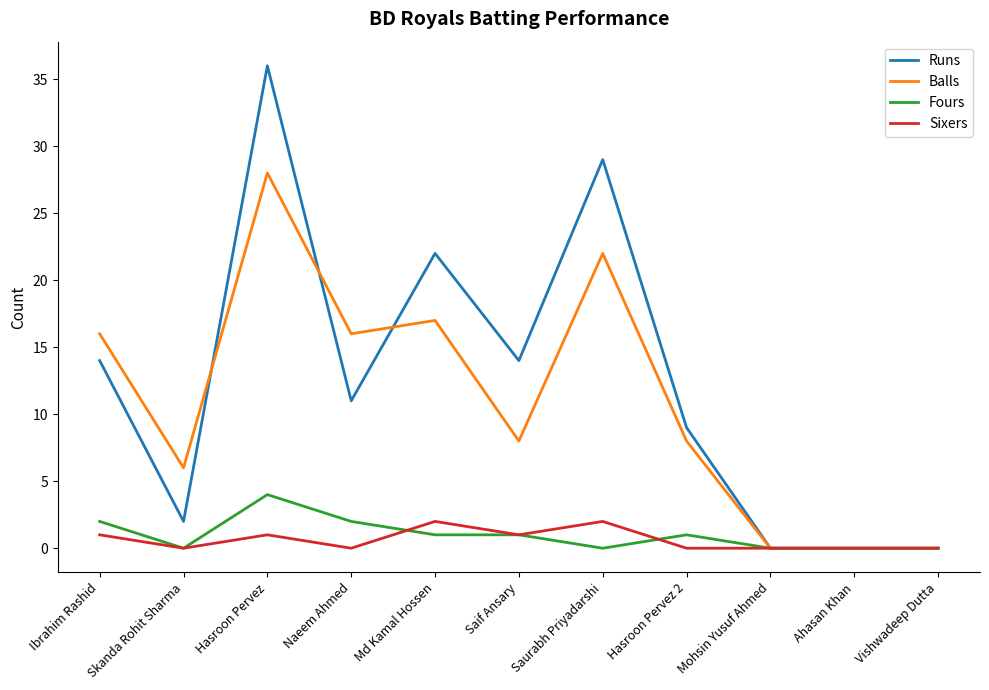

Is this an area chart (filled region under the line)?

No